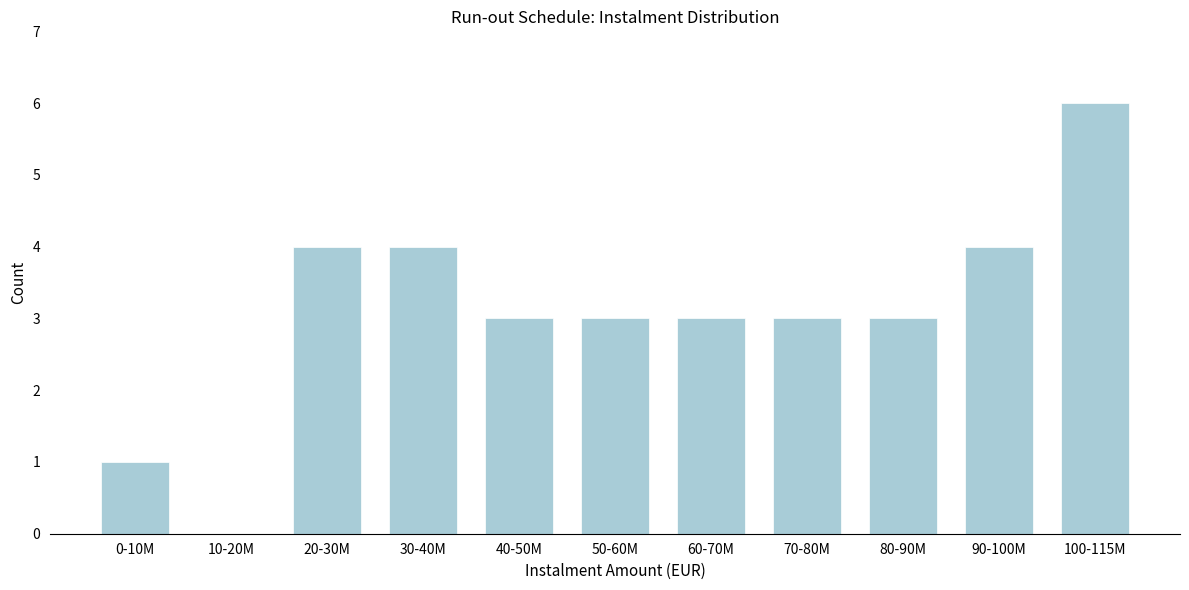

Reading left to right, what are all the values shown in this chart?

0-10M=1	10-20M=0	20-30M=4	30-40M=4	40-50M=3	50-60M=3	60-70M=3	70-80M=3	80-90M=3	90-100M=4	100-115M=6